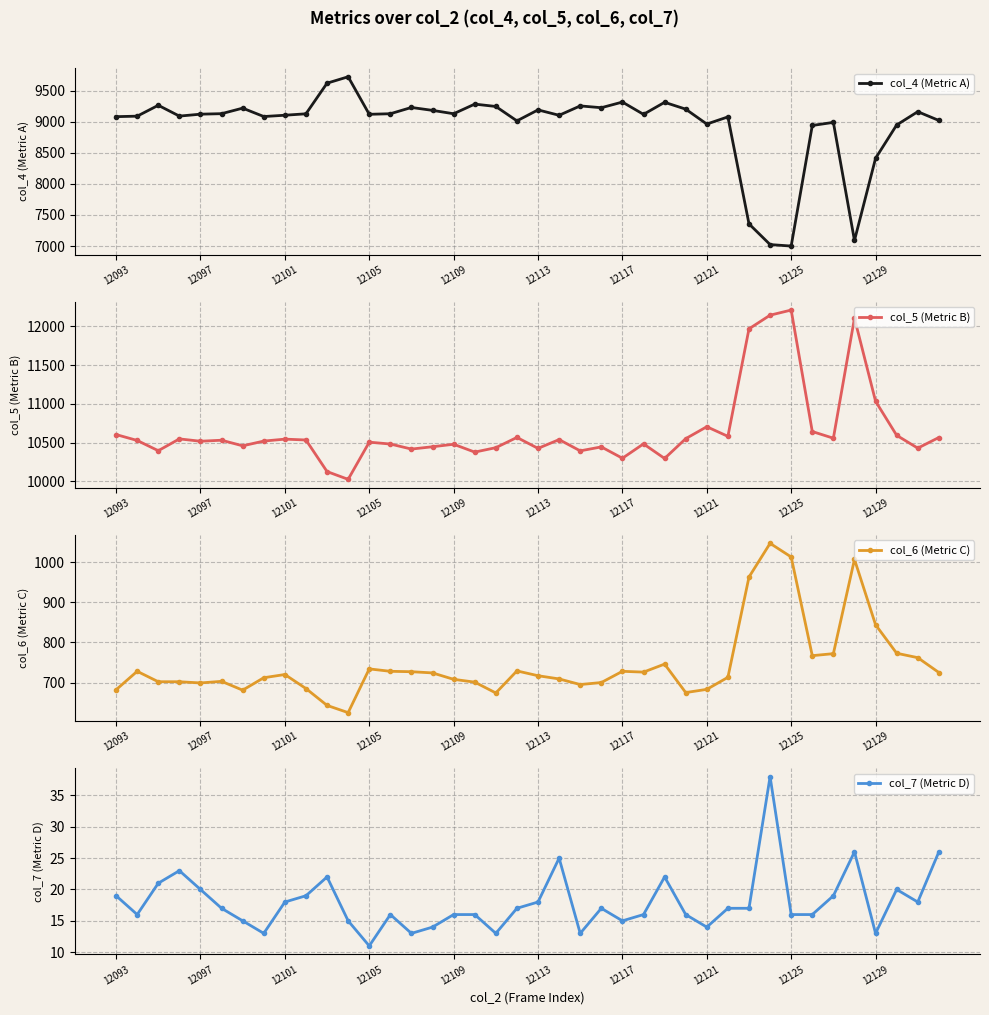

Reading right to left, extract all data points from this chart.

col_4 (Metric A): 9022	9163	8949	8413	7090	8991	8941	7000	7024	7357	9079	8964	9204	9314	9120	9318	9227	9256	9105	9192	9015	9247	9285	9130	9184	9231	9130	9121	9725	9622	9129	9106	9085	9220	9131	9123	9092	9266	9091	9083
col_5 (Metric B): 10566	10429	10594	11033	12103	10557	10643	12208	12142	11966	10581	10705	10551	10296	10484	10299	10445	10394	10539	10426	10567	10435	10378	10479	10447	10417	10482	10506	10027	10127	10534	10545	10520	10459	10531	10518	10548	10396	10528	10604
col_6 (Metric C): 725	762	773	844	1007	772	767	1013	1047	963	713	683	675	746	726	728	700	695	709	717	729	674	701	708	724	727	728	734	625	643	685	720	712	681	703	699	702	702	728	682
col_7 (Metric D): 26	18	20	13	26	19	16	16	38	17	17	14	16	22	16	15	17	13	25	18	17	13	16	16	14	13	16	11	15	22	19	18	13	15	17	20	23	21	16	19